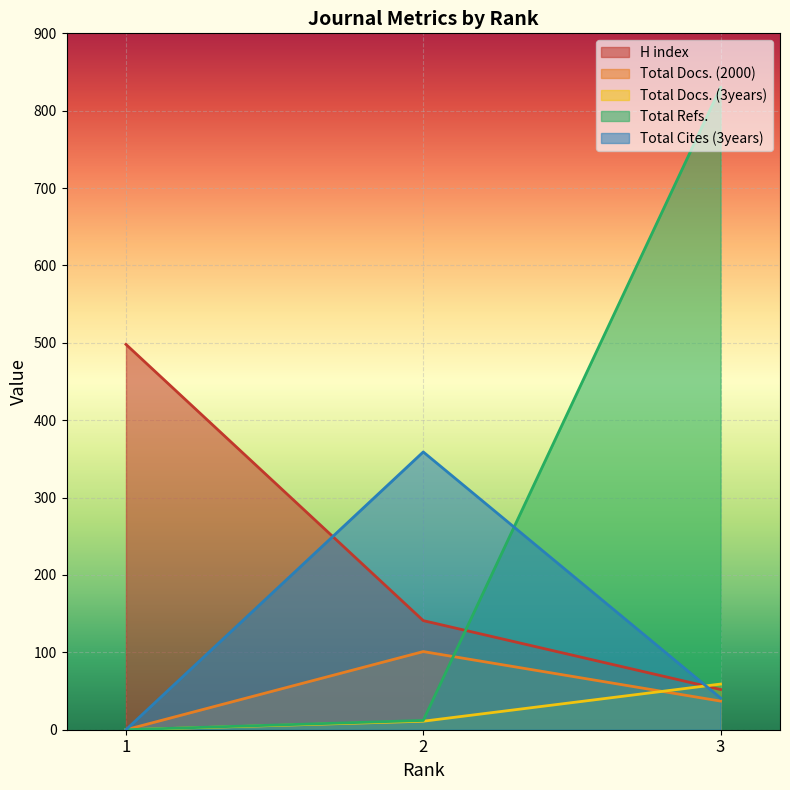

What is the approximate value of H index at 3, to the nearest 10?

50